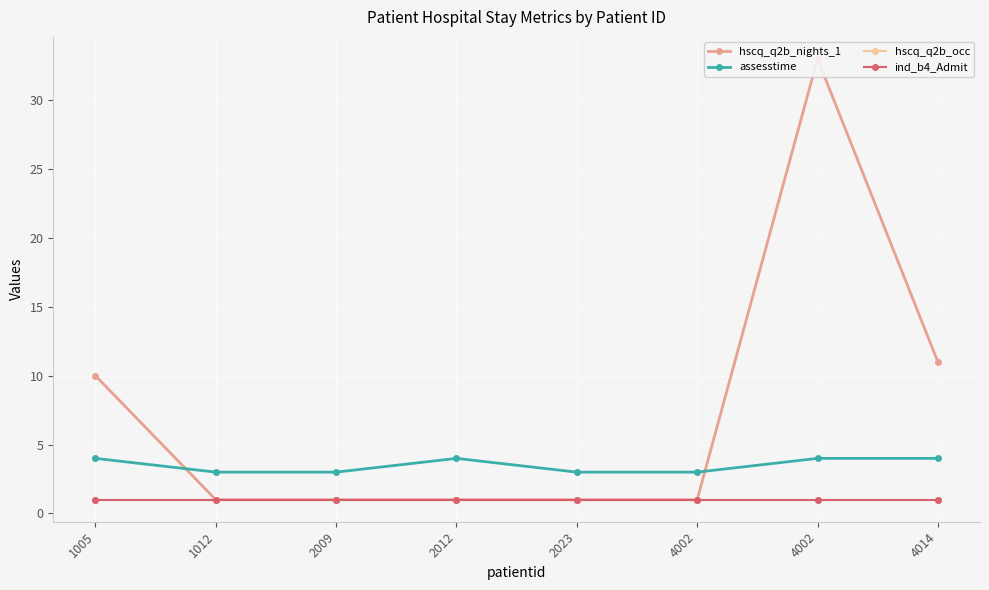

Which series has the widest spread of values?

hscq_q2b_nights_1